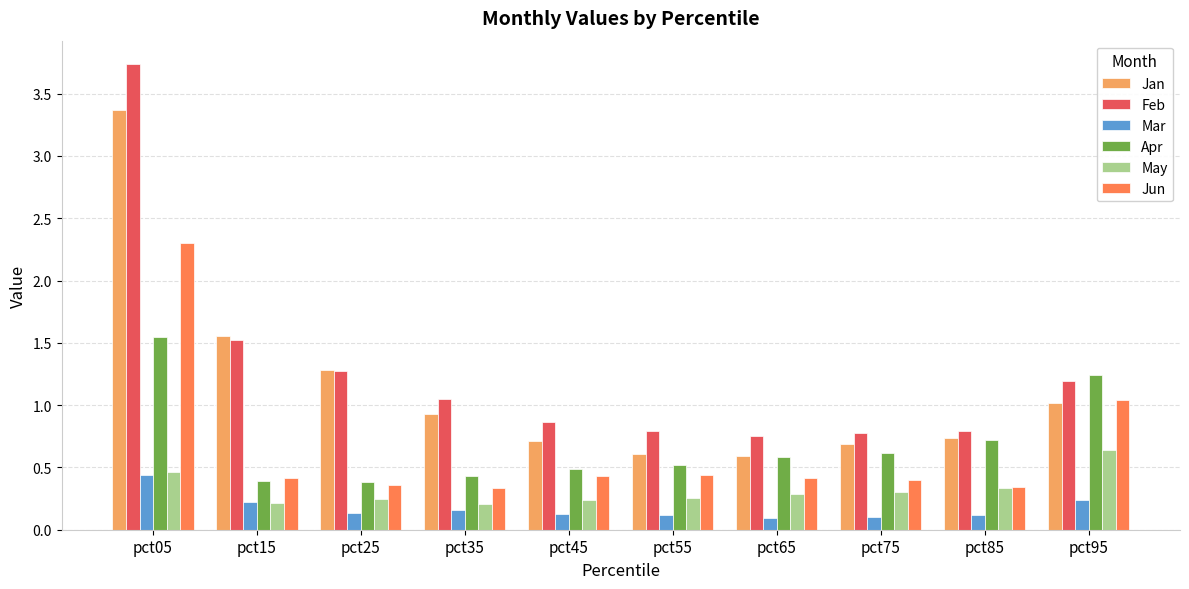

Which series has the widest spread of values?

Feb